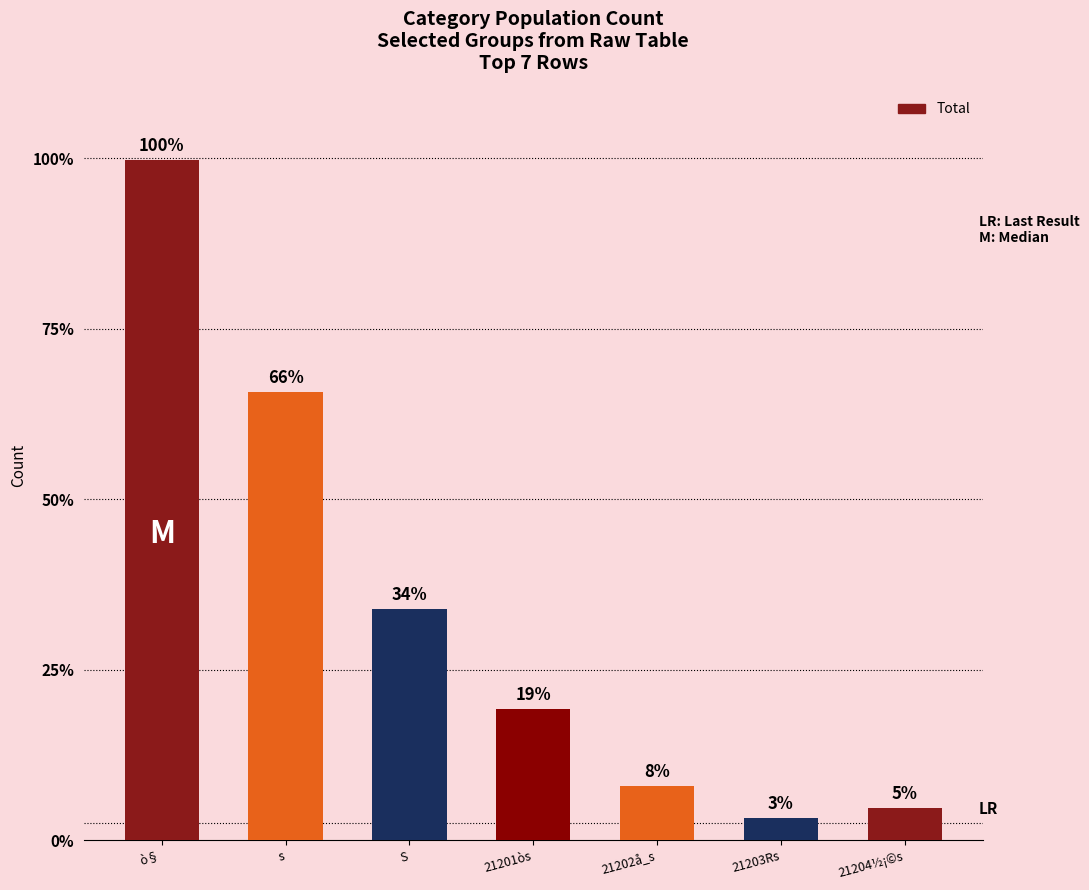

Are the bars horizontal?

No